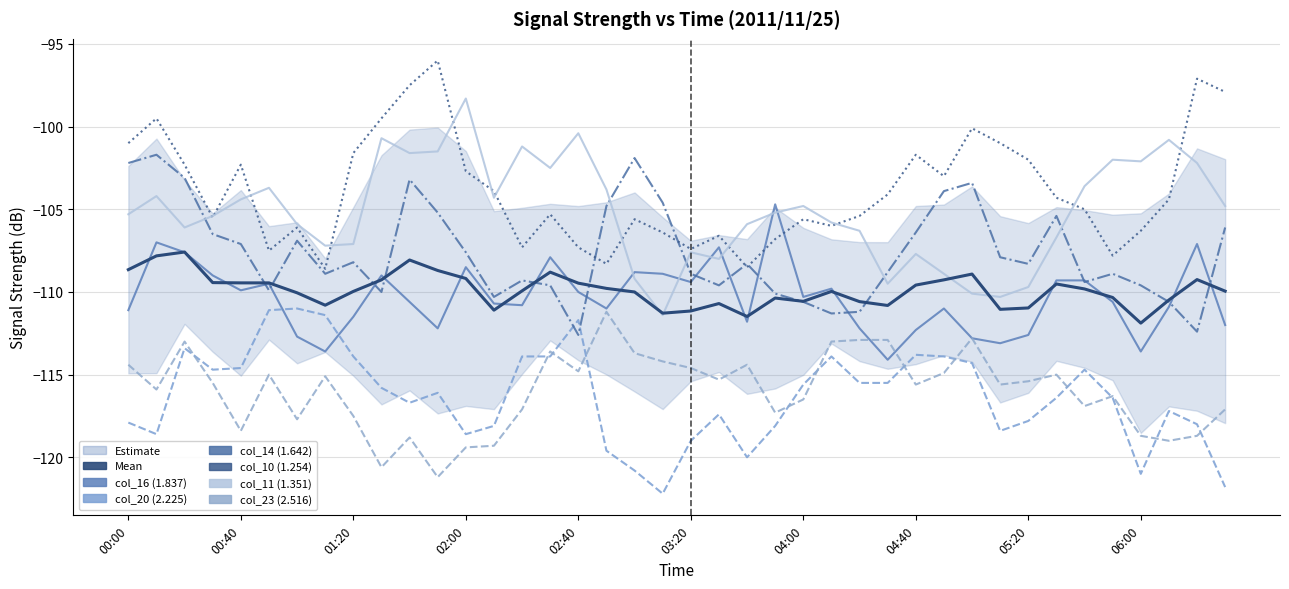

What is the difference between the highest and lowest values at 00:30?

10.1